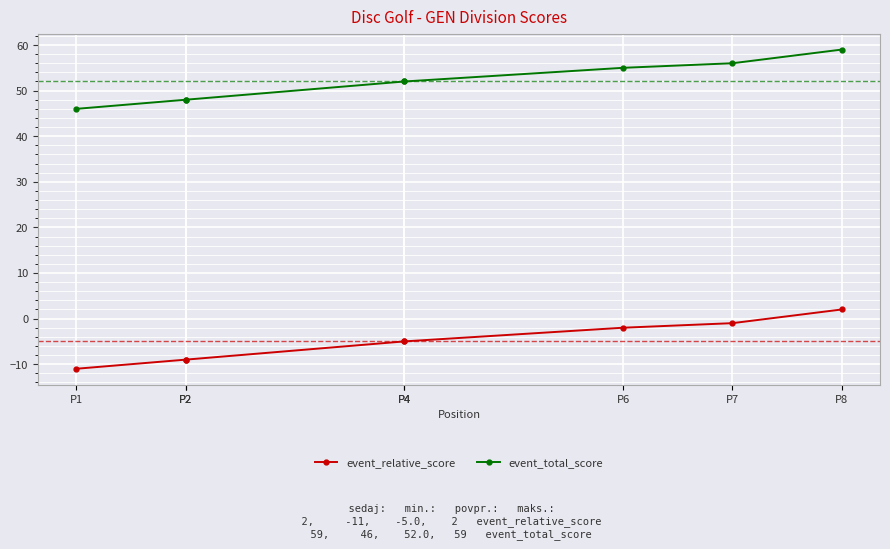

At which label does event_relative_score reach its peak?

P8